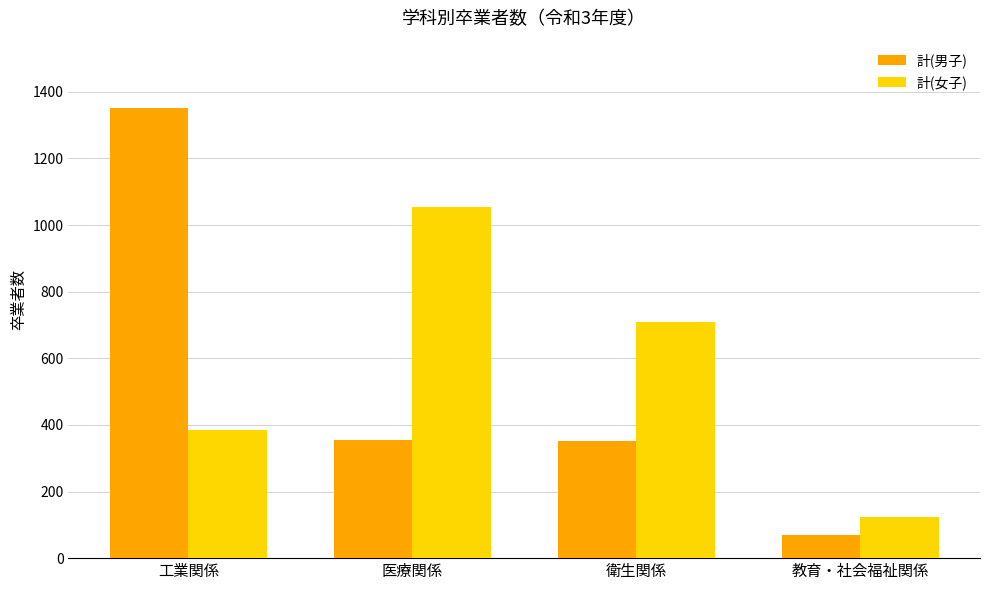

Which series has the largest total across all categories?

計(女子)